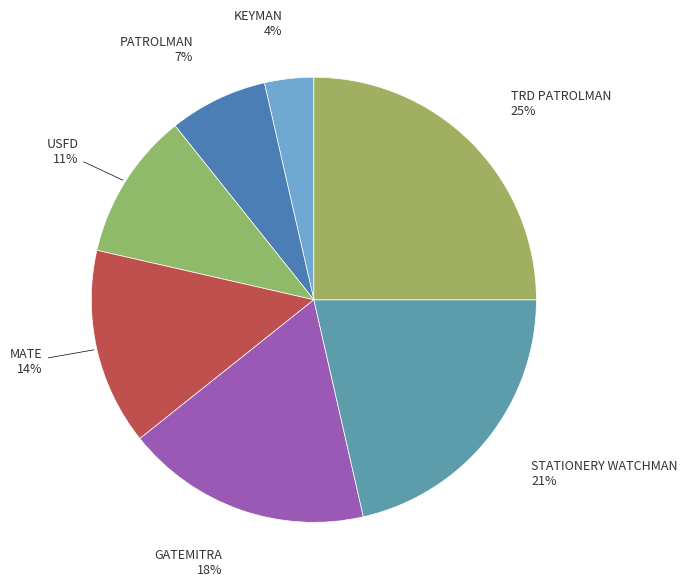

To the nearest percent, what is the difference between the largest and smallest slice percentages?

21%